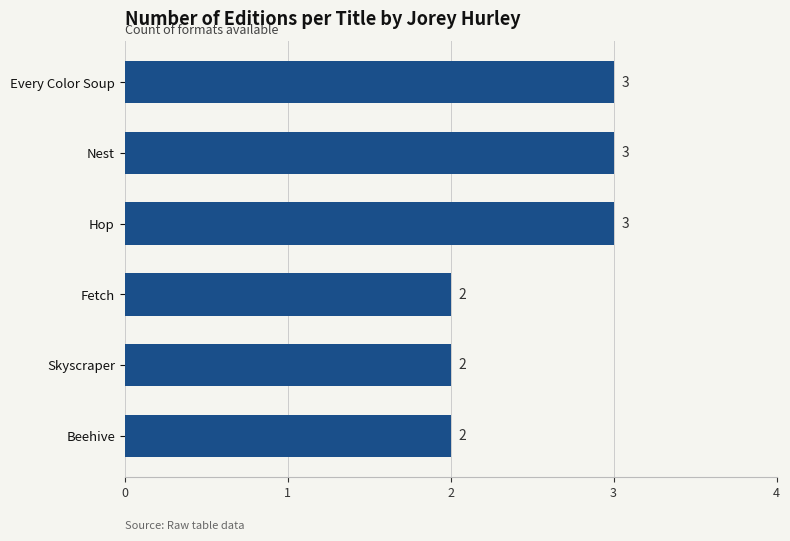

Approximately how many times larger is the value at Beehive compared to Fetch?

1.0